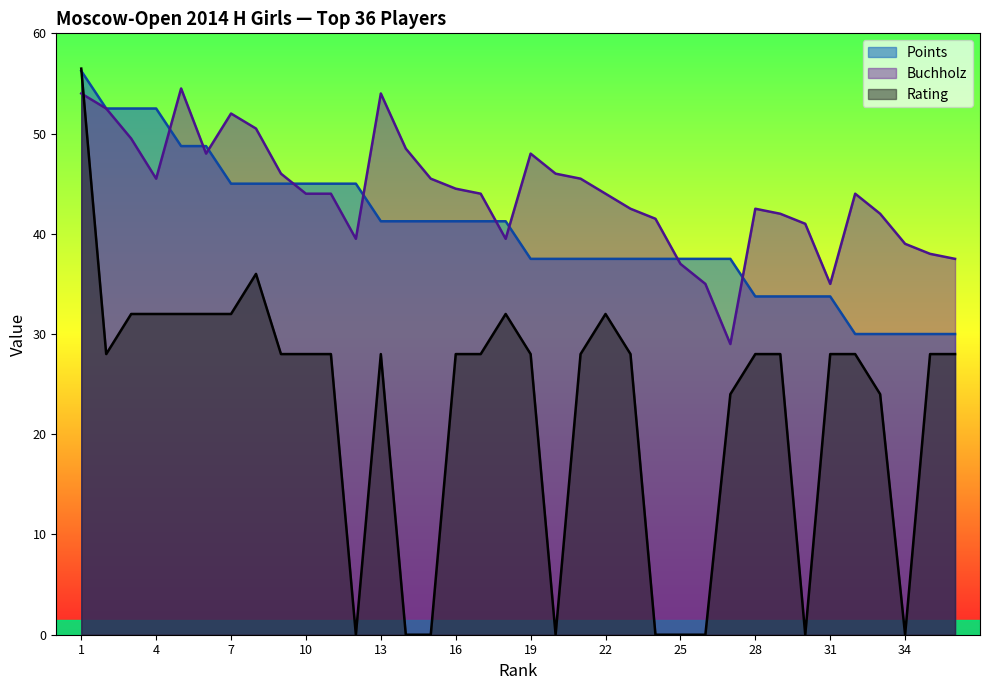

Rank the series at 27 from lowest to highest value.

Rating, Buchholz, Points